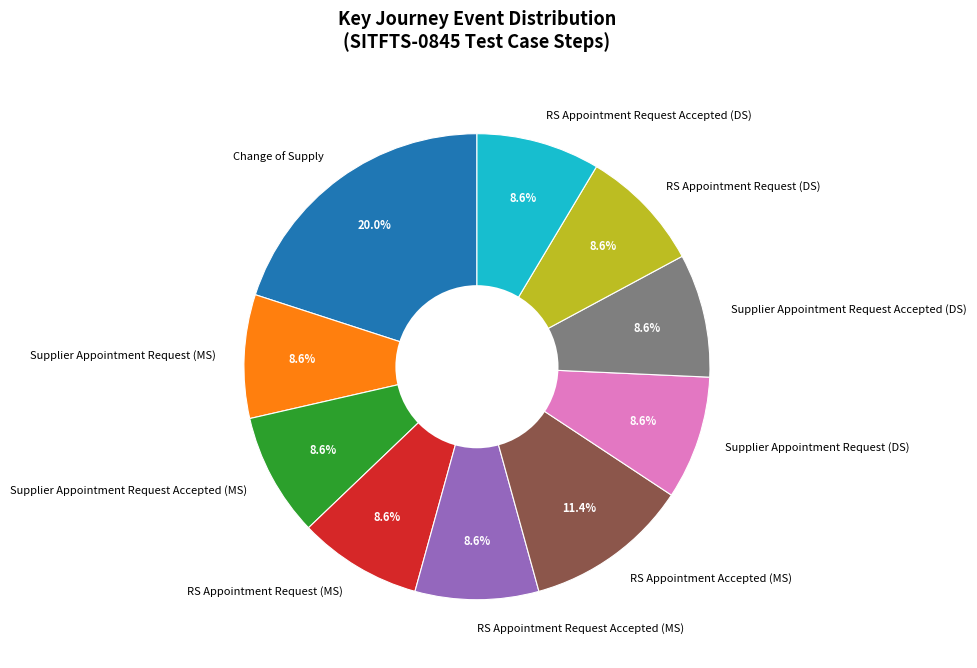

To the nearest percent, what is the difference between the largest and smallest slice percentages?

11%